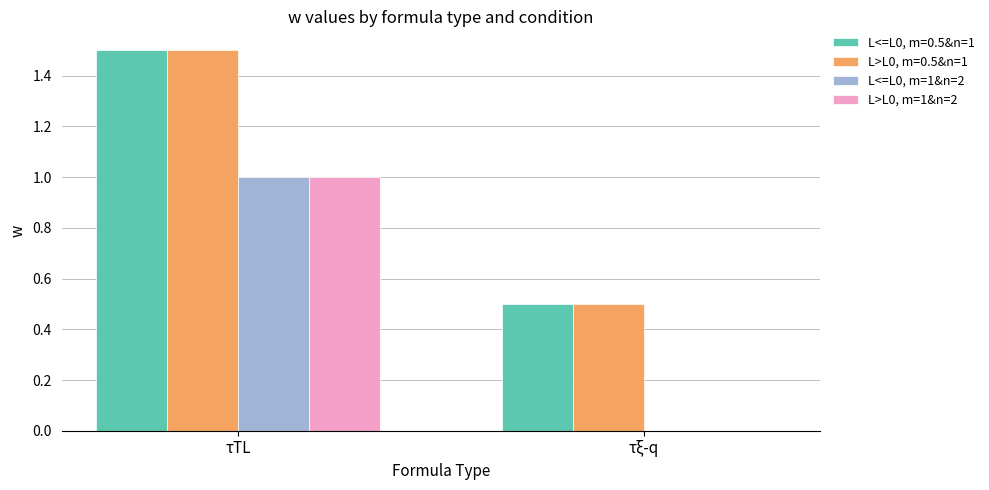

Count the L<=L0, m=1&n=2 values in the range 0 to 1.

2